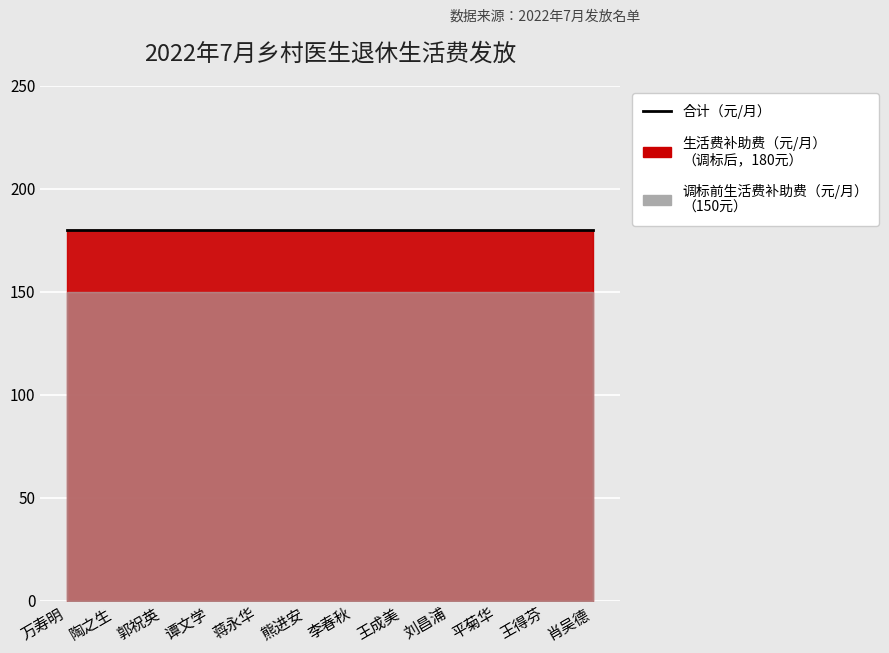

True or false: 生活费补助费（元/月） has a value of 94 at 肖吴德.

False